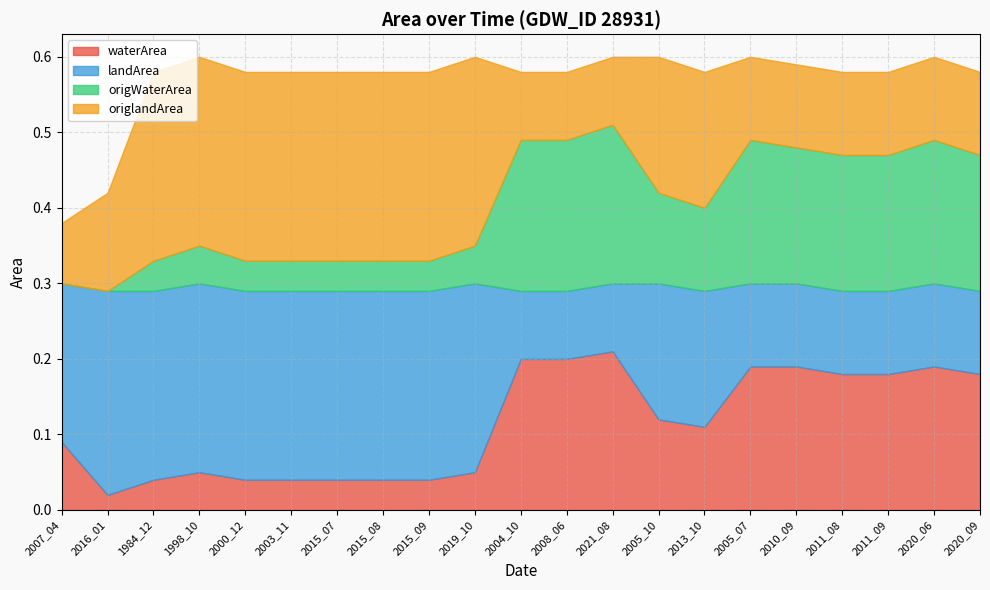

What is the difference between the origWaterArea values at 2020_09 and 2013_10?

0.1